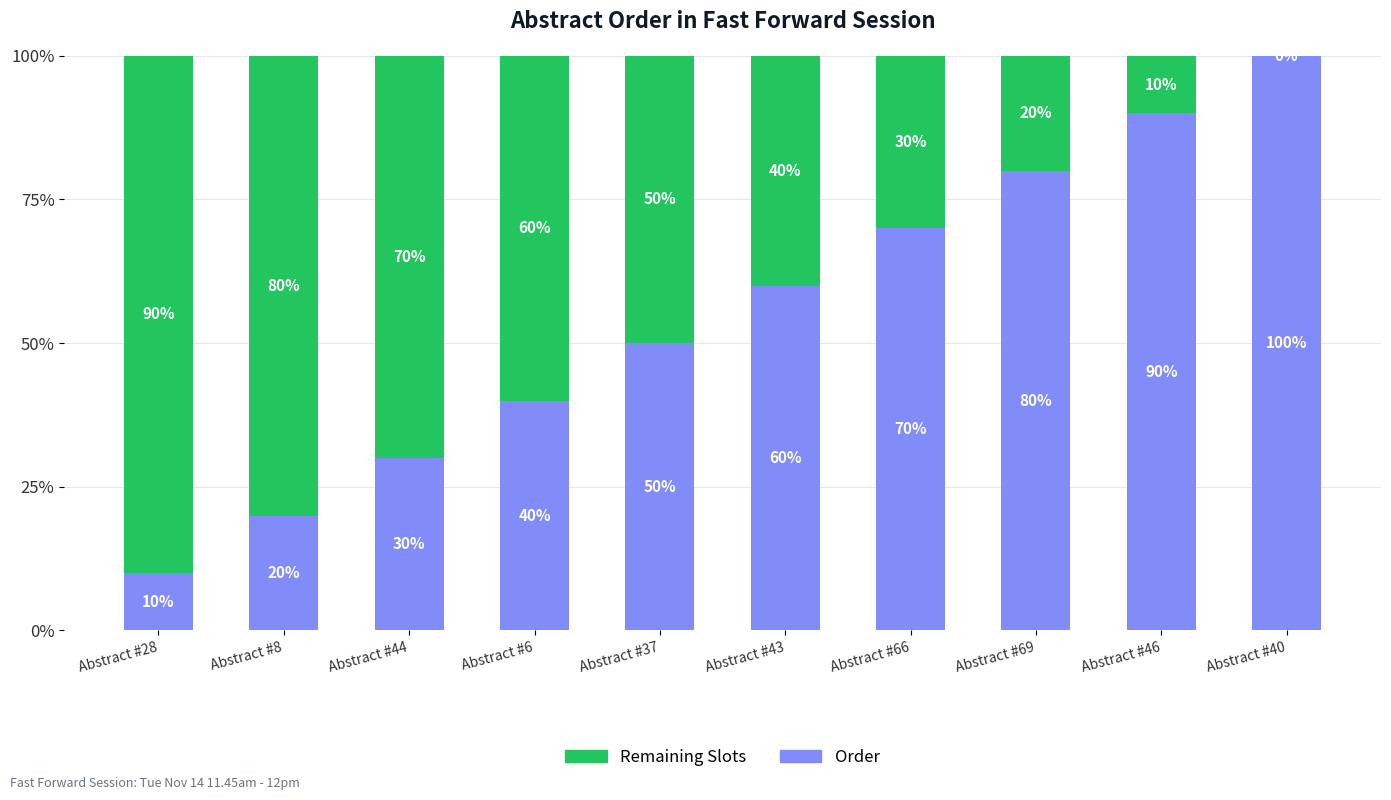

Rank the series by their maximum value, from lowest to highest.

Remaining Slots, Order